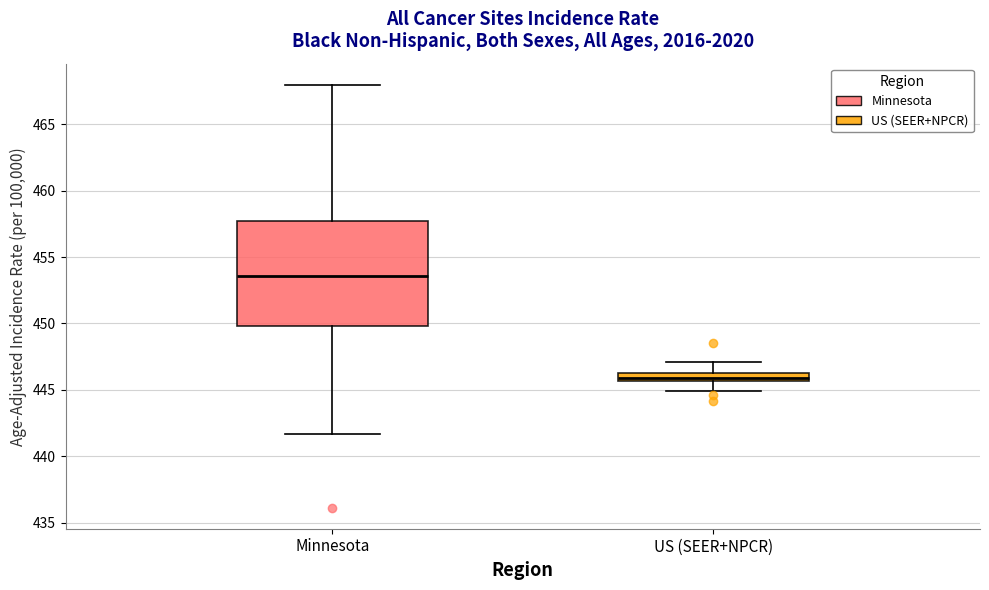

Where is the lower edge of the box for US (SEER+NPCR) on the y-axis? The values are not printed on the chart, so give them approximately, as read against the axis.

445.5